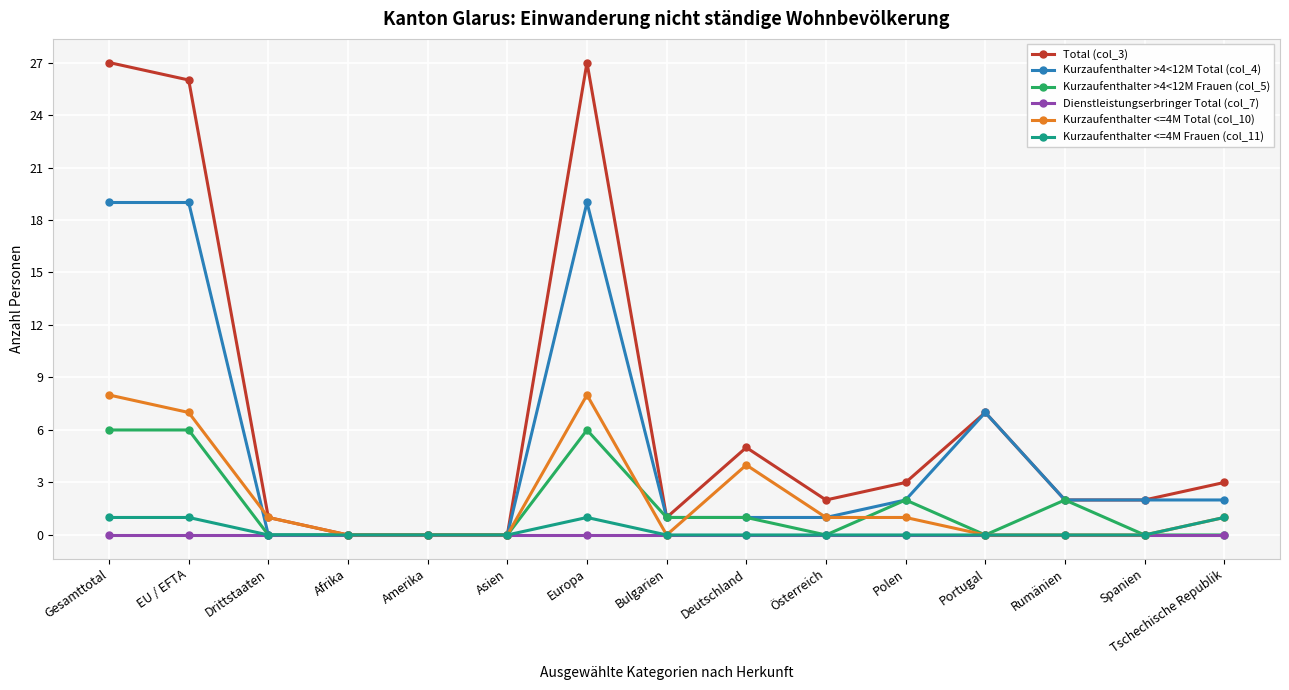

What is the spread (max minus min) of values at Polen?

3